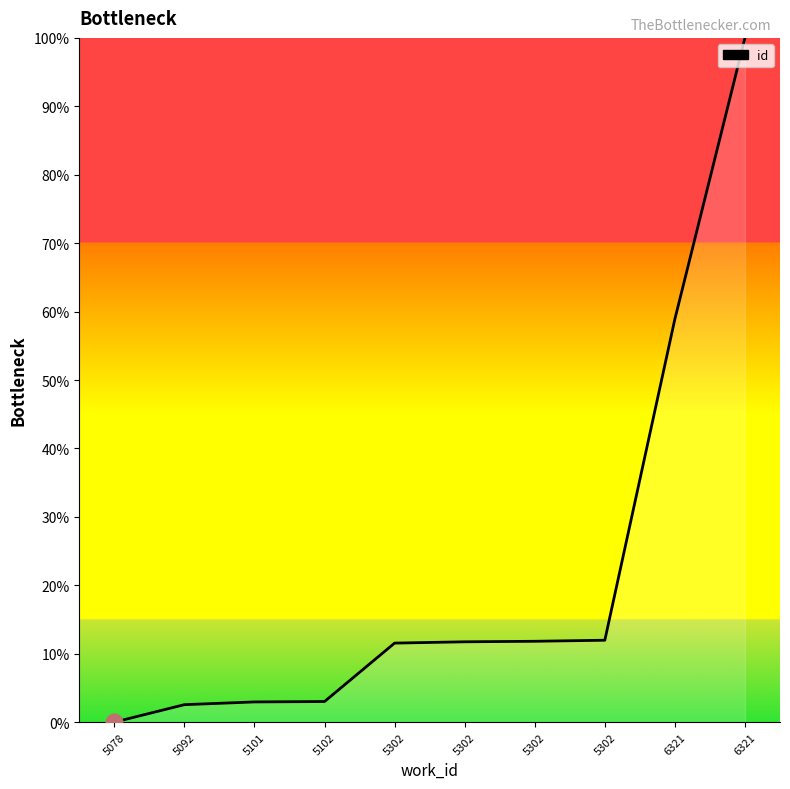

Between 5078 and 6321, which is larger?

6321